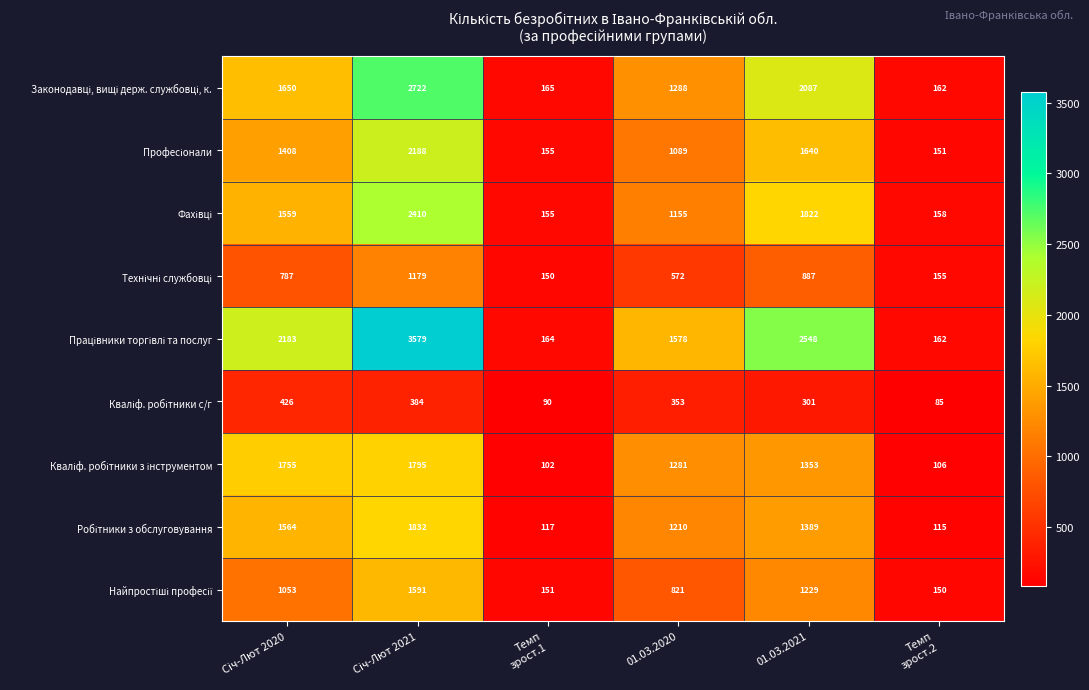

What is the spread (max minus min) of values at 01.03.2020?

1225